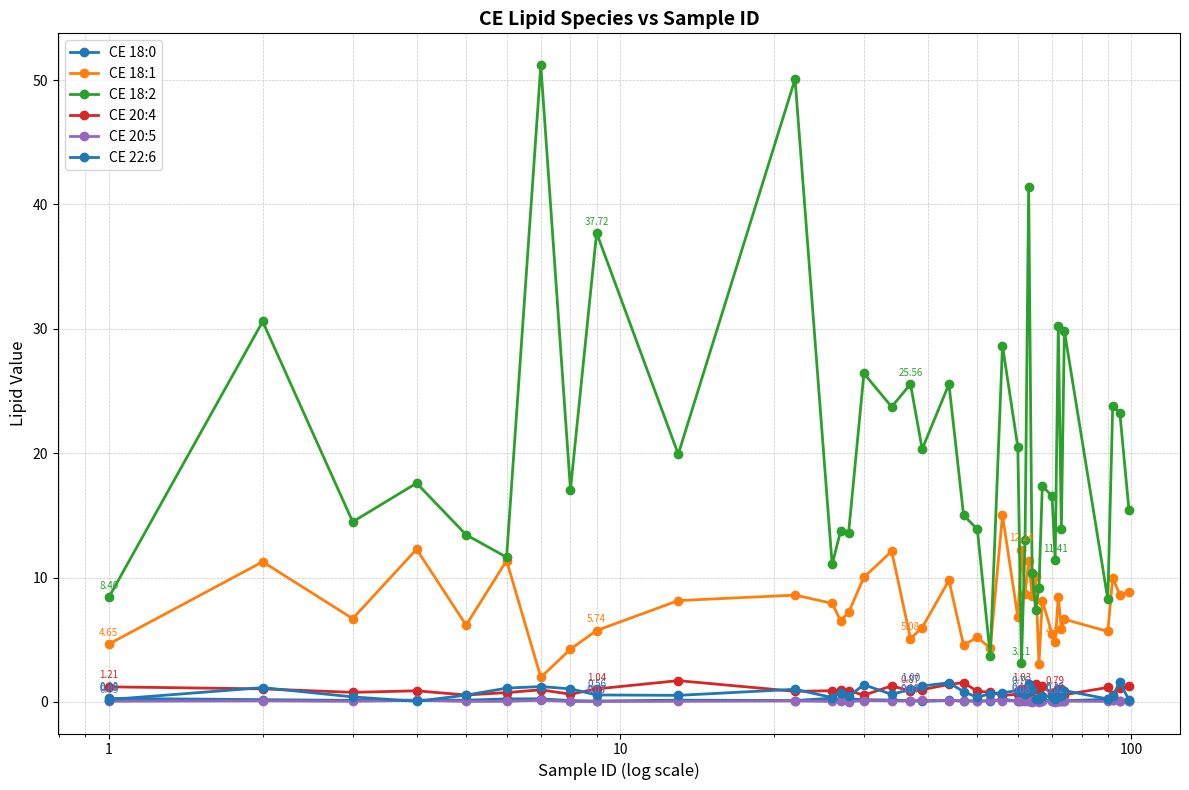

At how many categories does at least one series exceed 27?

8